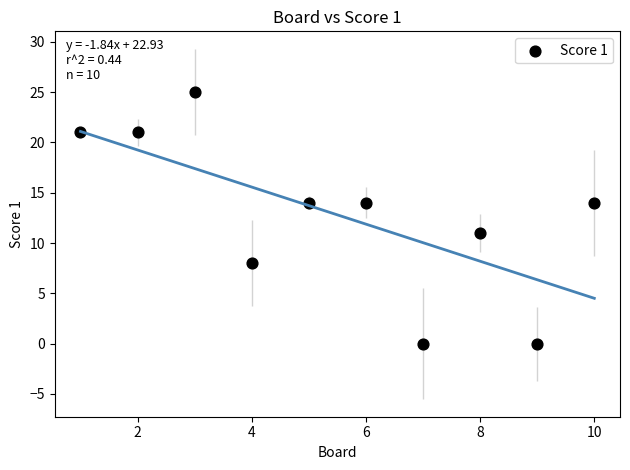

What Y value in the scatter plot is closest to 12?

11